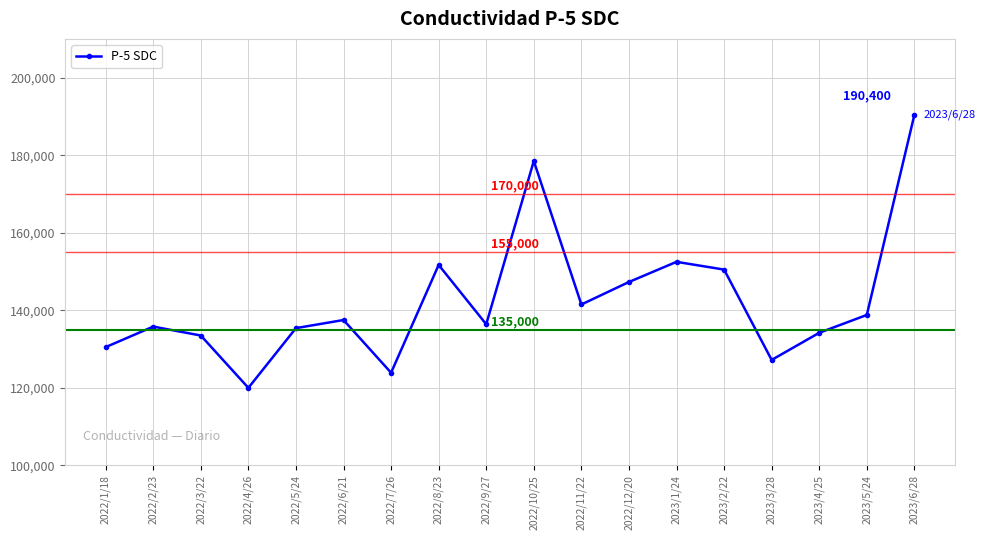

Is this an area chart (filled region under the line)?

No